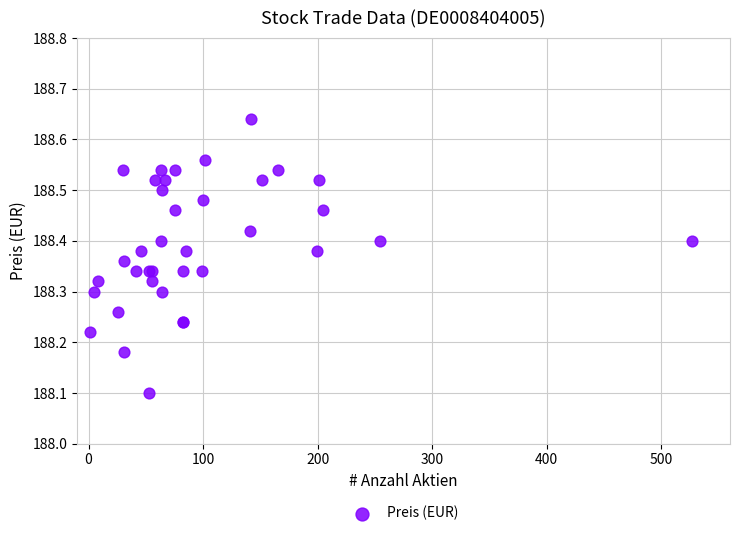

What Y value in the scatter plot is closest to 188?

188.1